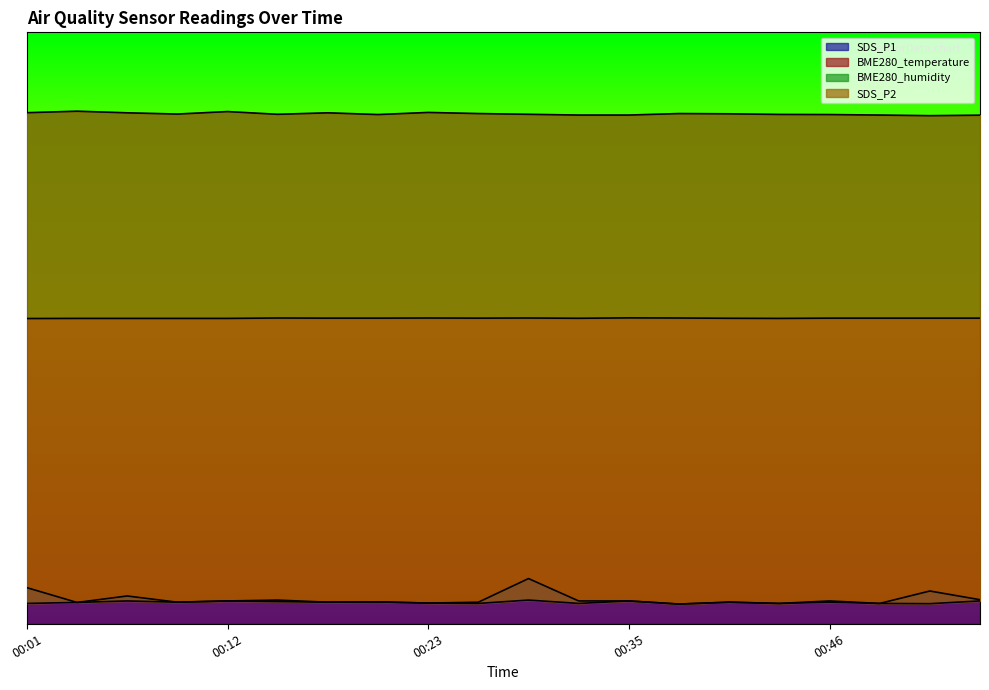

Reading left to right, extract all data points from this chart.

SDS_P1: 0.2	0.1	0.1	0.1	0.1	0.1	0.1	0.1	0.1	0.1	0.2	0.1	0.1	0.1	0.1	0.1	0.1	0.1	0.2	0.1
BME280_temperature: 1.5	1.5	1.5	1.5	1.5	1.6	1.6	1.6	1.6	1.6	1.6	1.5	1.6	1.6	1.5	1.5	1.6	1.6	1.6	1.6
BME280_humidity: 2.6	2.6	2.6	2.6	2.6	2.6	2.6	2.6	2.6	2.6	2.6	2.6	2.6	2.6	2.6	2.6	2.6	2.6	2.6	2.6
SDS_P2: 0.1	0.1	0.1	0.1	0.1	0.1	0.1	0.1	0.1	0.1	0.1	0.1	0.1	0.1	0.1	0.1	0.1	0.1	0.1	0.1